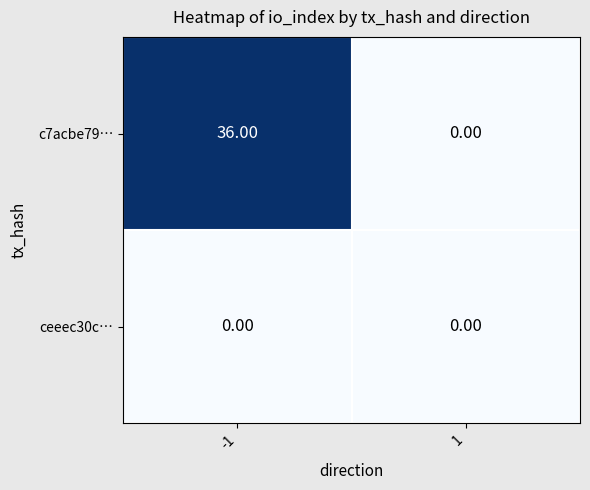

At -1, list the series in order from largest to smallest.

c7acbe79…, ceeec30c…